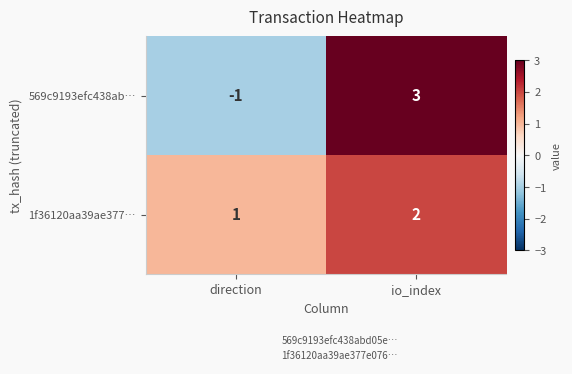

What is the maximum value shown in the chart?

3